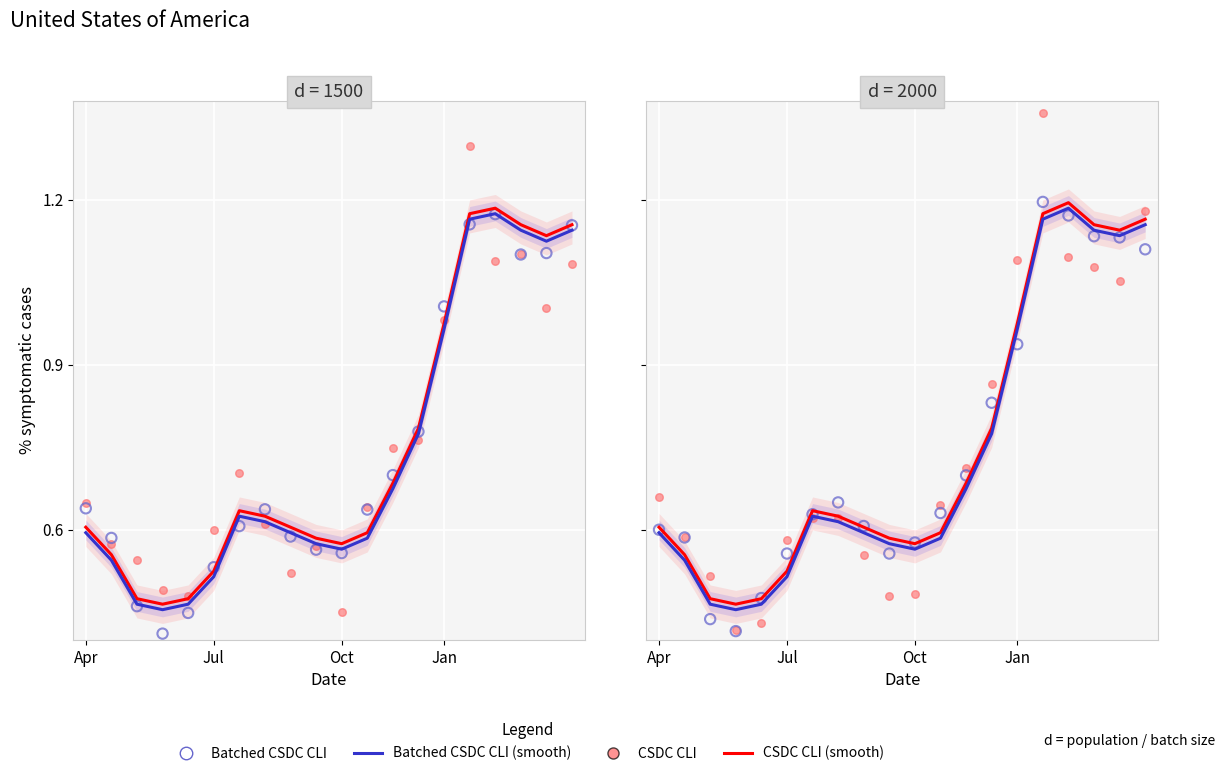

What are all the series names shown in the legend?

CSDC CLI (smooth), Batched CSDC CLI (smooth), CSDC CLI, Batched CSDC CLI